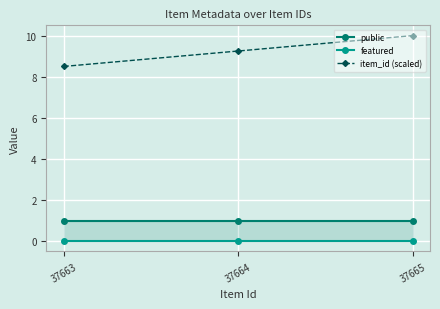

What is the value of the public point at the 2nd from the left?

1.0